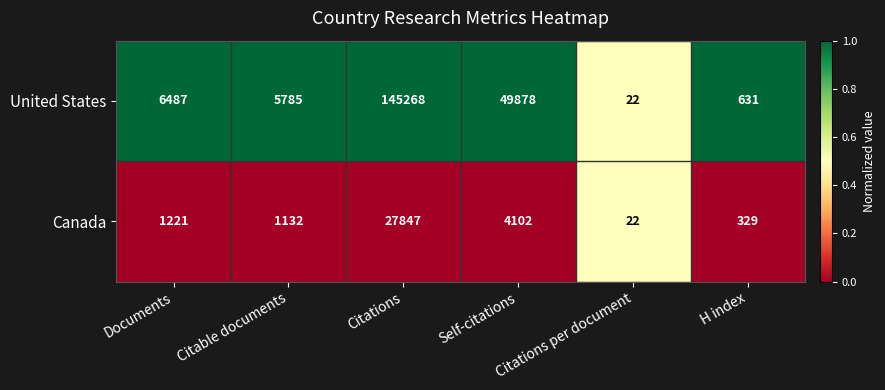

List the series in order of their overall mean, highest first.

United States, Canada